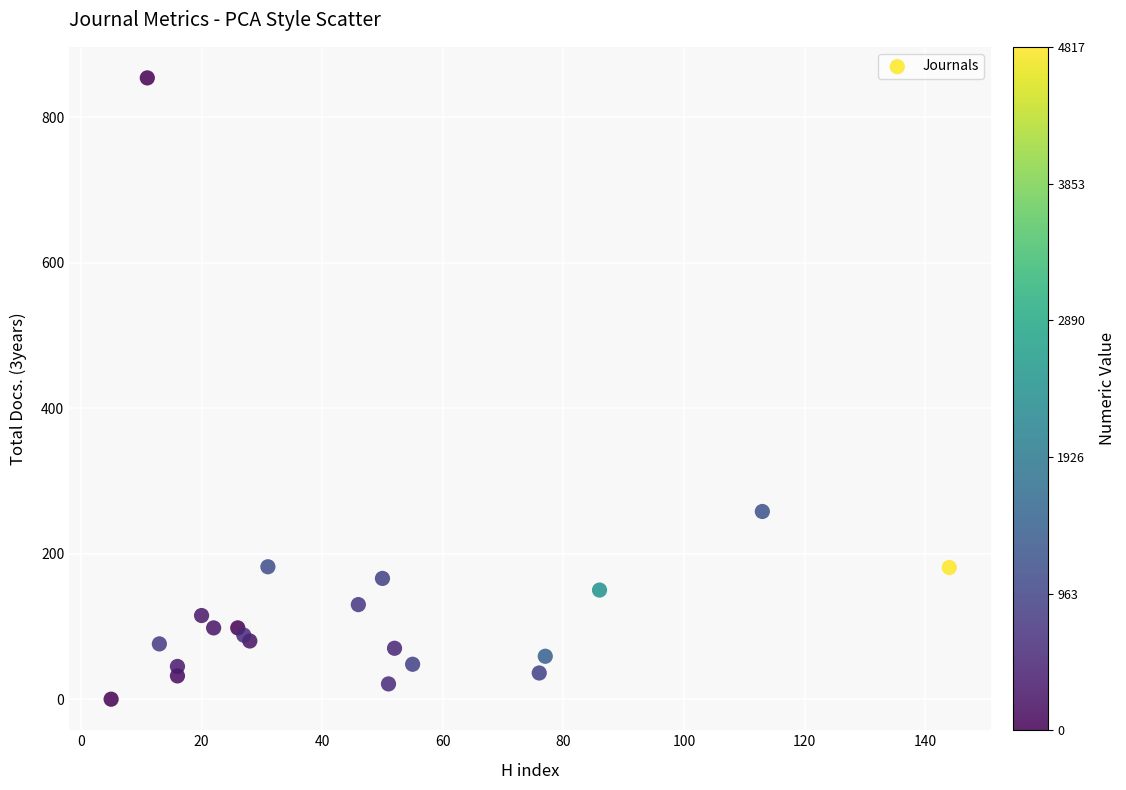

What Y value in the scatter plot is closest to 427?

258